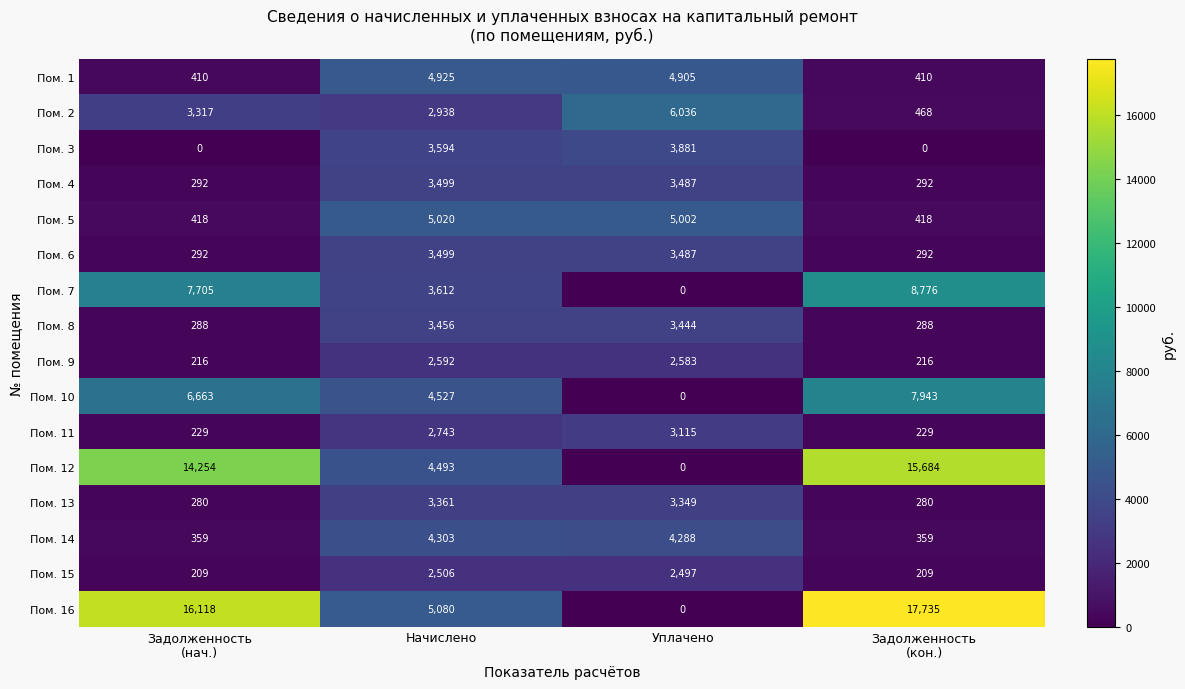

What is the minimum value for Пом. 14?

359